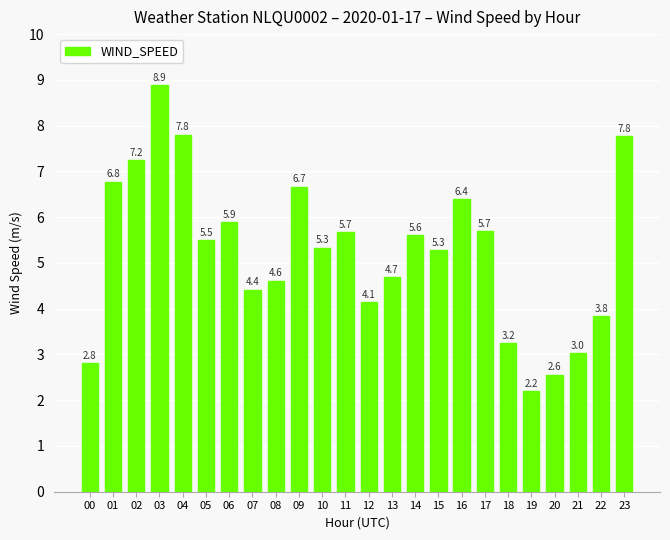

What is the greatest value displayed?

8.9